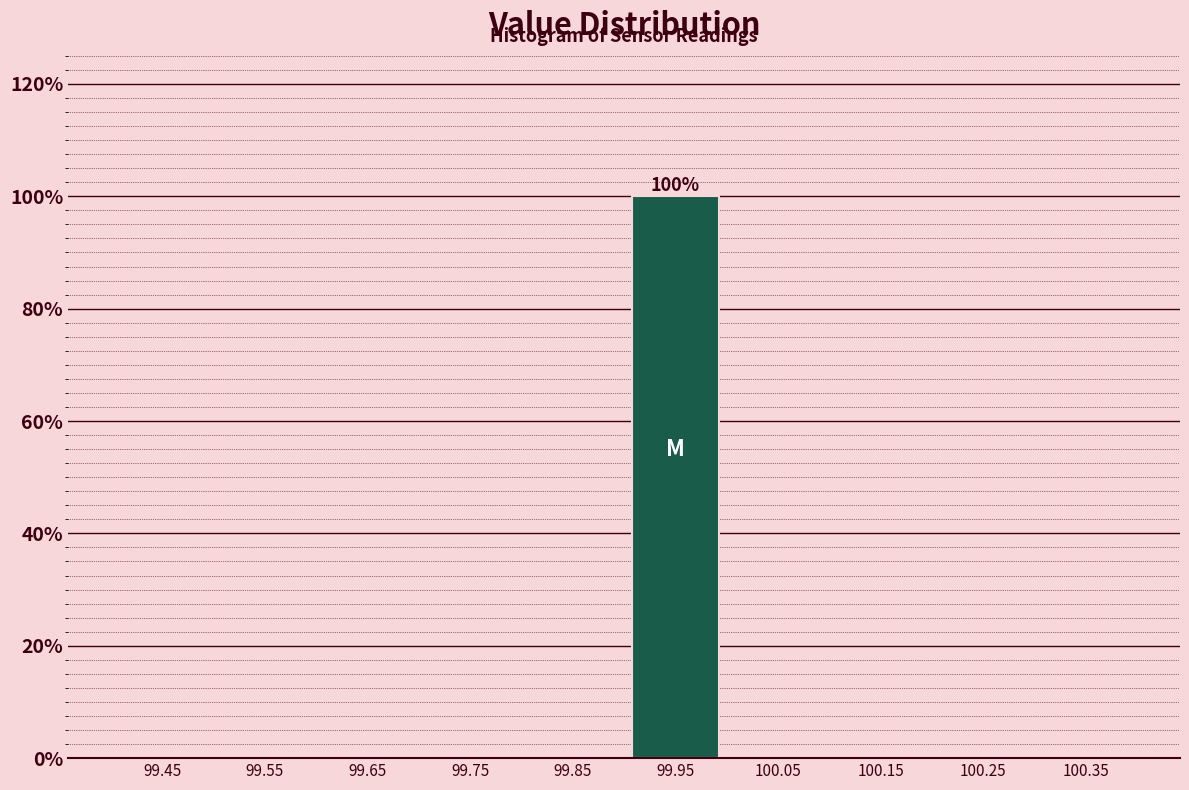

Over which range of the x-axis is the bar tallest?

99.9 to 100.0